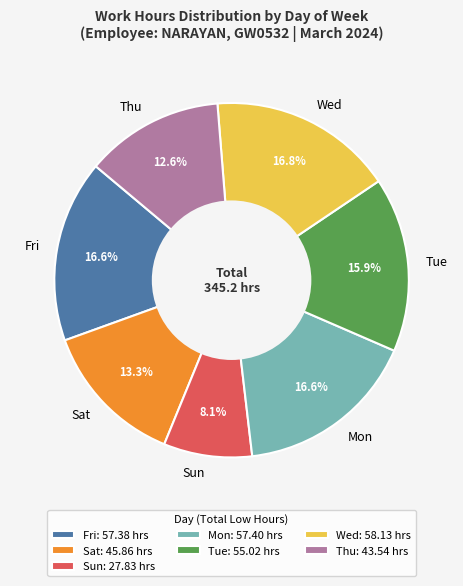

What percentage do Fri and Sun together represent?

24.7%